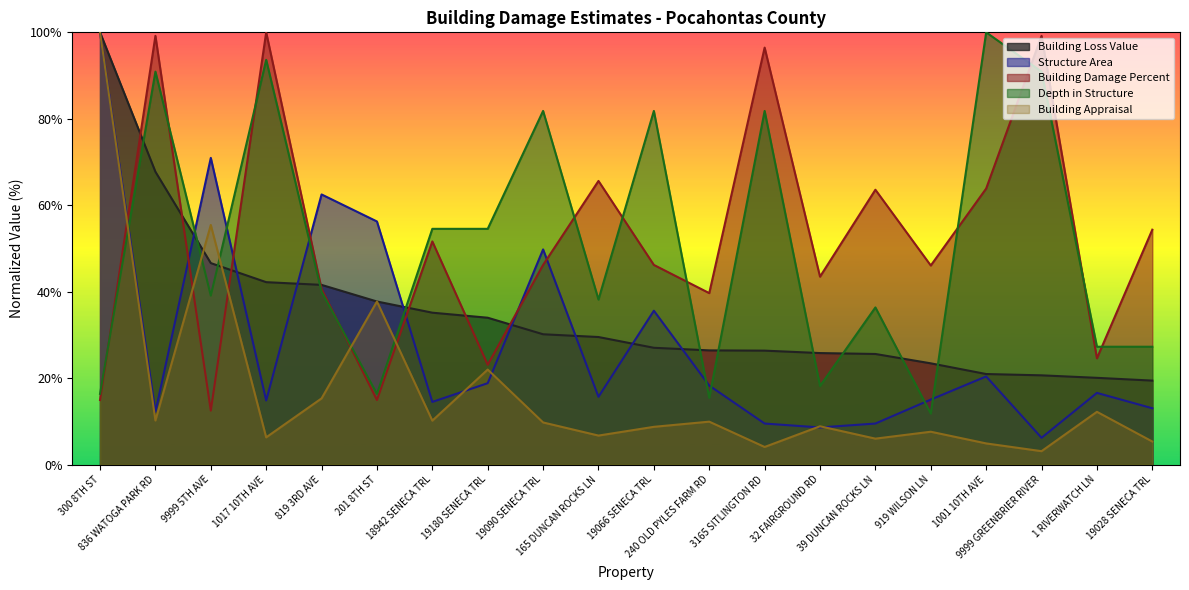

List the labels in order of Building Loss Value value, largest first.

300 8TH ST, 836 WATOGA PARK RD, 9999 5TH AVE, 1017 10TH AVE, 819 3RD AVE, 201 8TH ST, 18942 SENECA TRL, 19180 SENECA TRL, 19090 SENECA TRL, 165 DUNCAN ROCKS LN, 19066 SENECA TRL, 240 OLD PYLES FARM RD, 3165 SITLINGTON RD, 32 FAIRGROUND RD, 39 DUNCAN ROCKS LN, 919 WILSON LN, 1001 10TH AVE, 9999 GREENBRIER RIVER, 1 RIVERWATCH LN, 19028 SENECA TRL